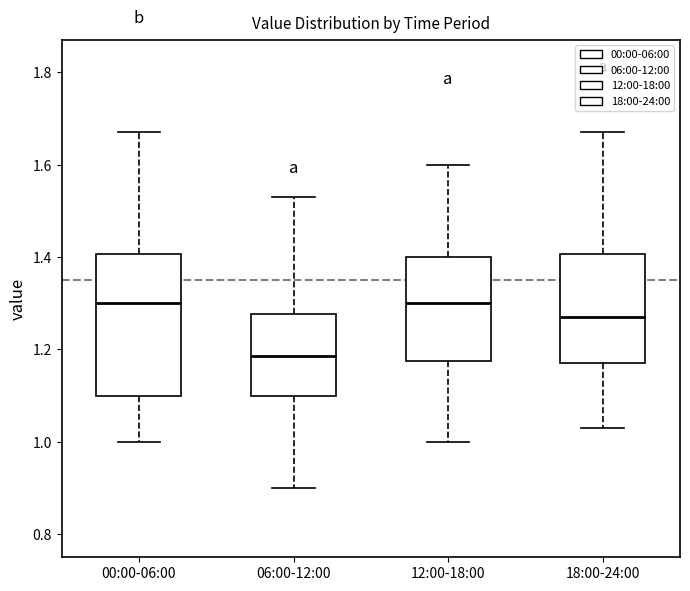

Comparing the boxes themselves (not the whiskers), which one is the tallest?

00:00-06:00